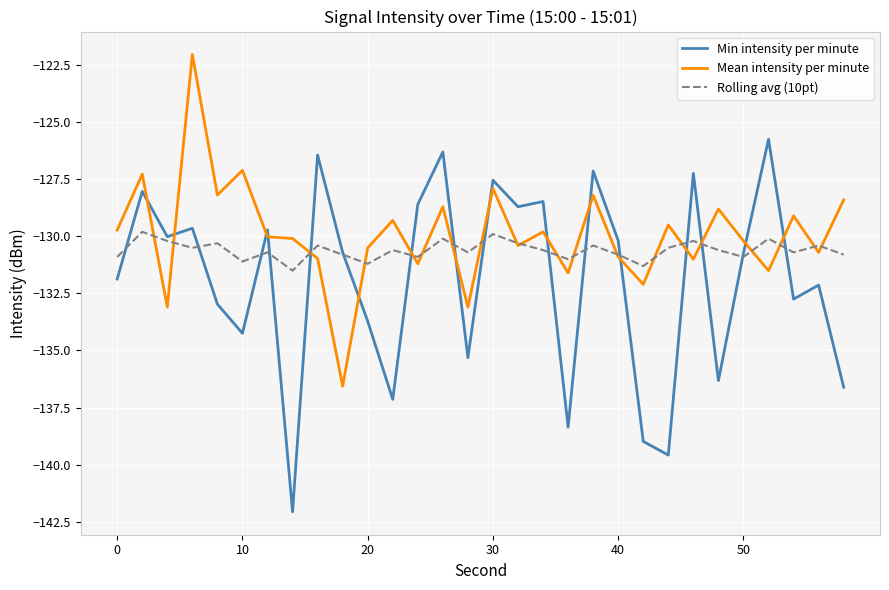

Which series has the widest spread of values?

Min intensity per minute